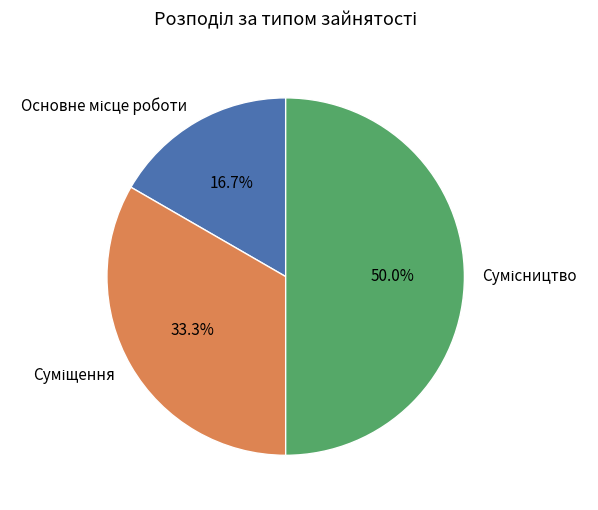

To the nearest percent, what percentage of the pie is Сумісництво?

50%